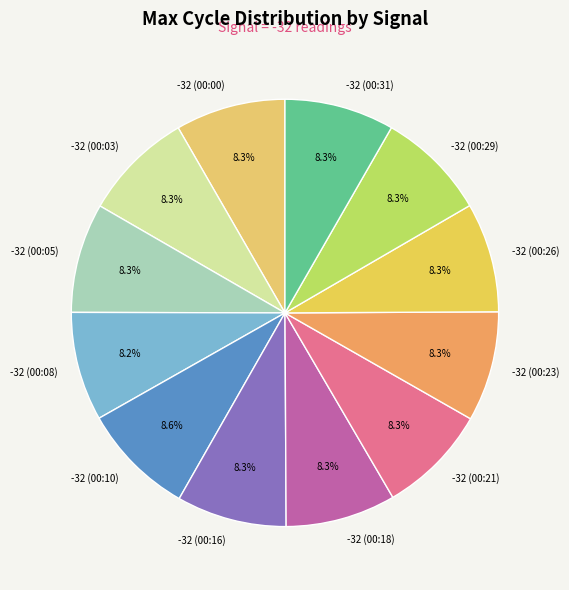

What is the ratio of the value at -32 (00:26) to the value at -32 (00:08)?

1.0